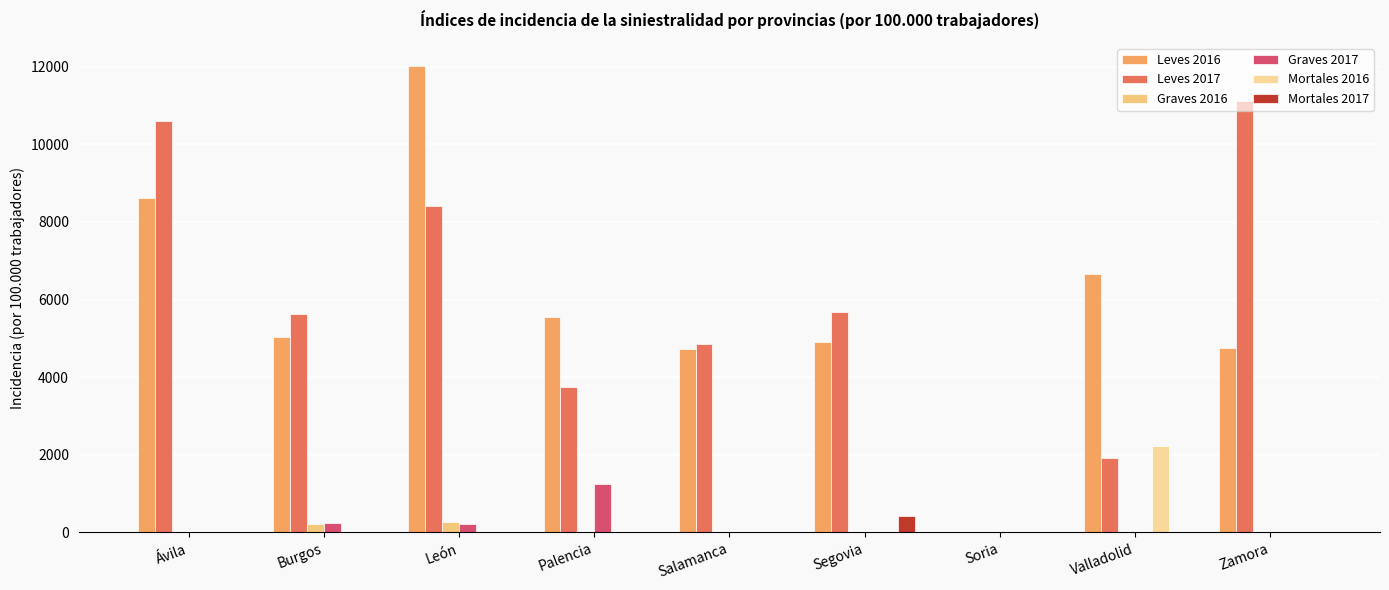

How many groups of bars are there?

9